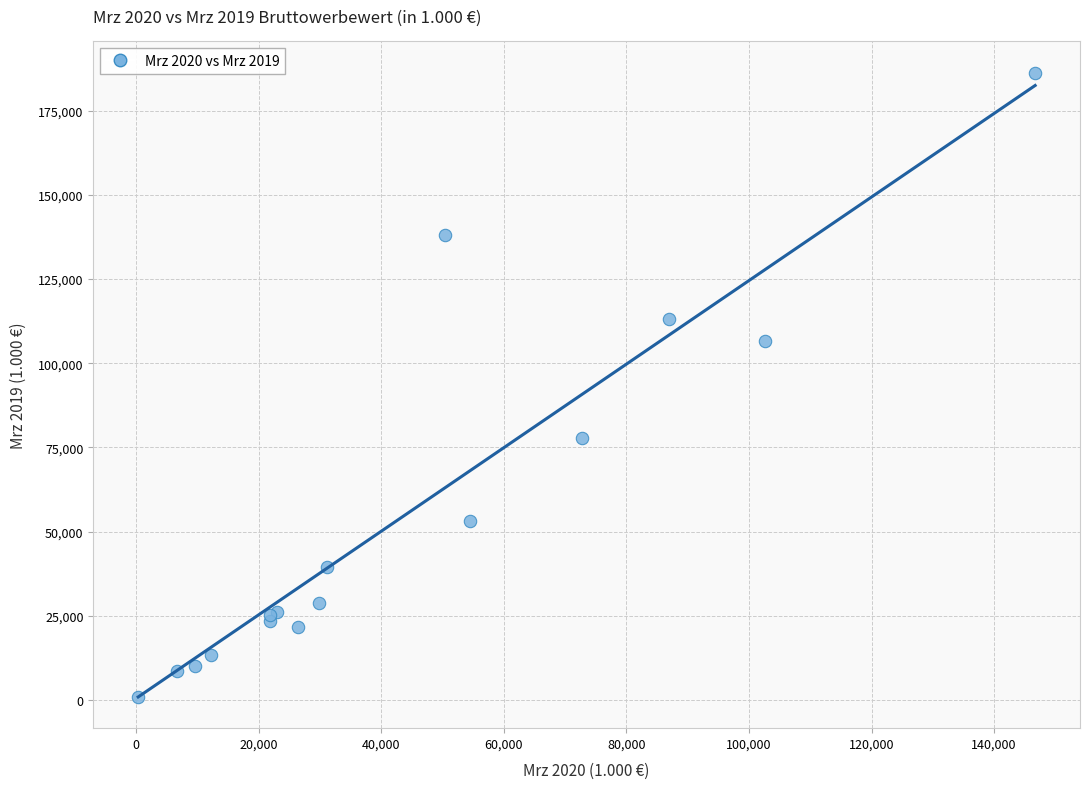

What Y value in the scatter plot is closest to 93611?

106709.0